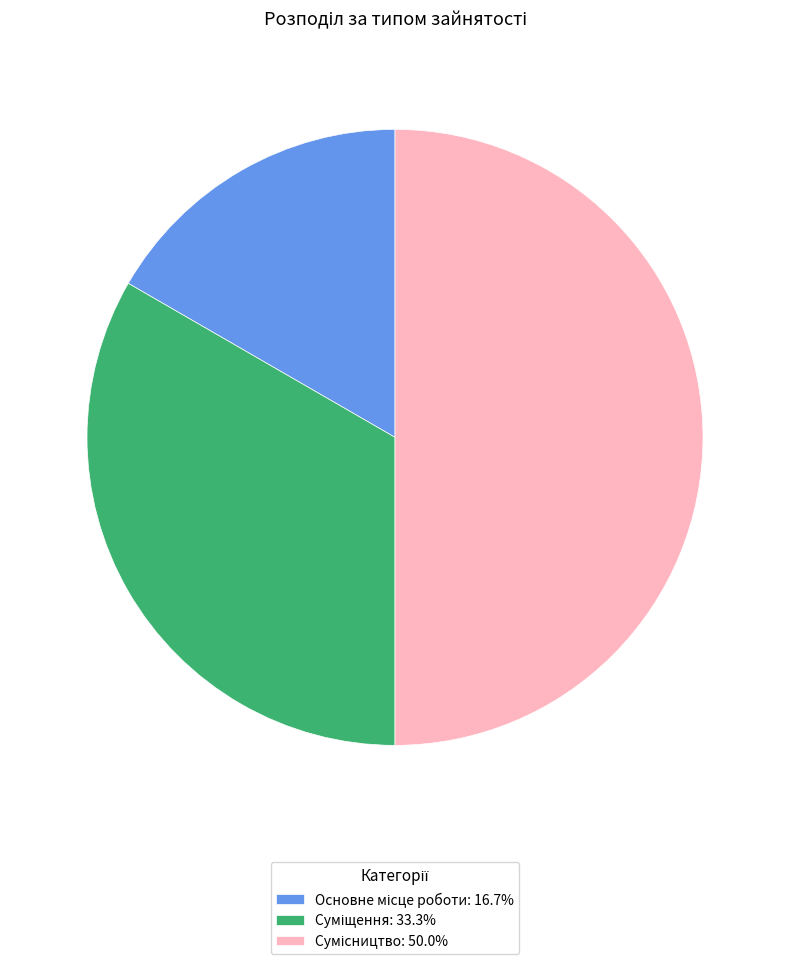

To the nearest percent, what is the difference between the largest and smallest slice percentages?

33%